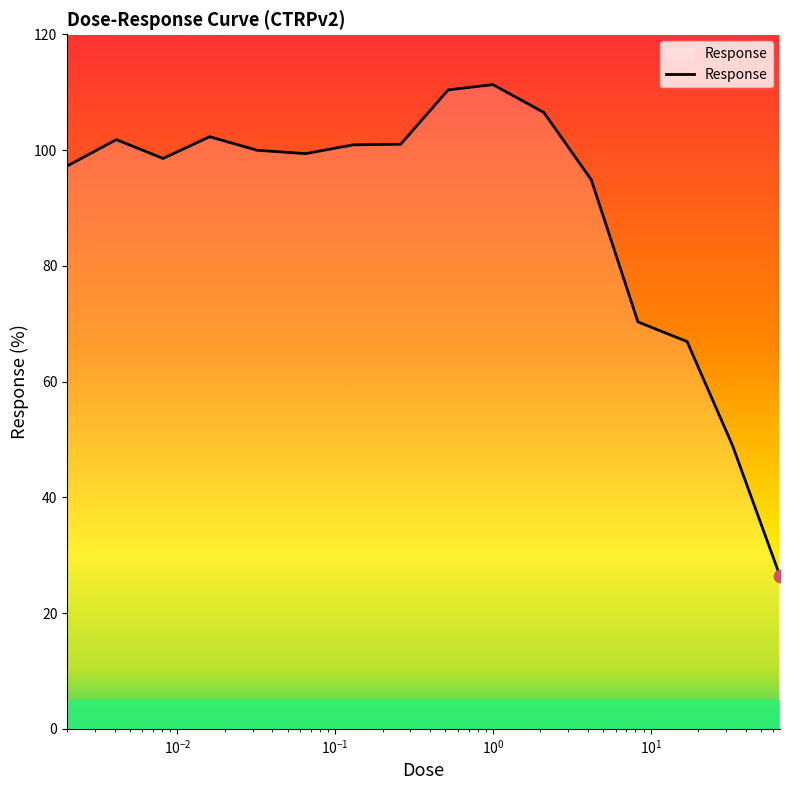

What is the smallest value displayed?

26.4